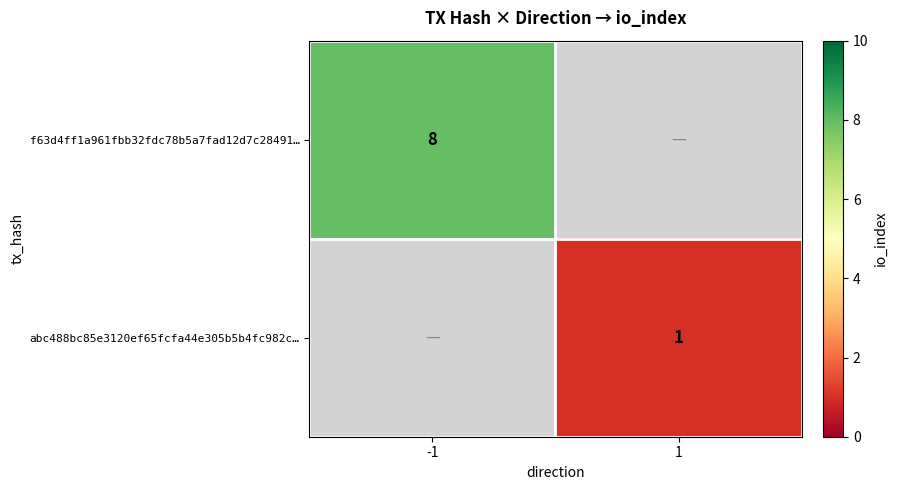

What is the maximum value shown in the chart?

8.0